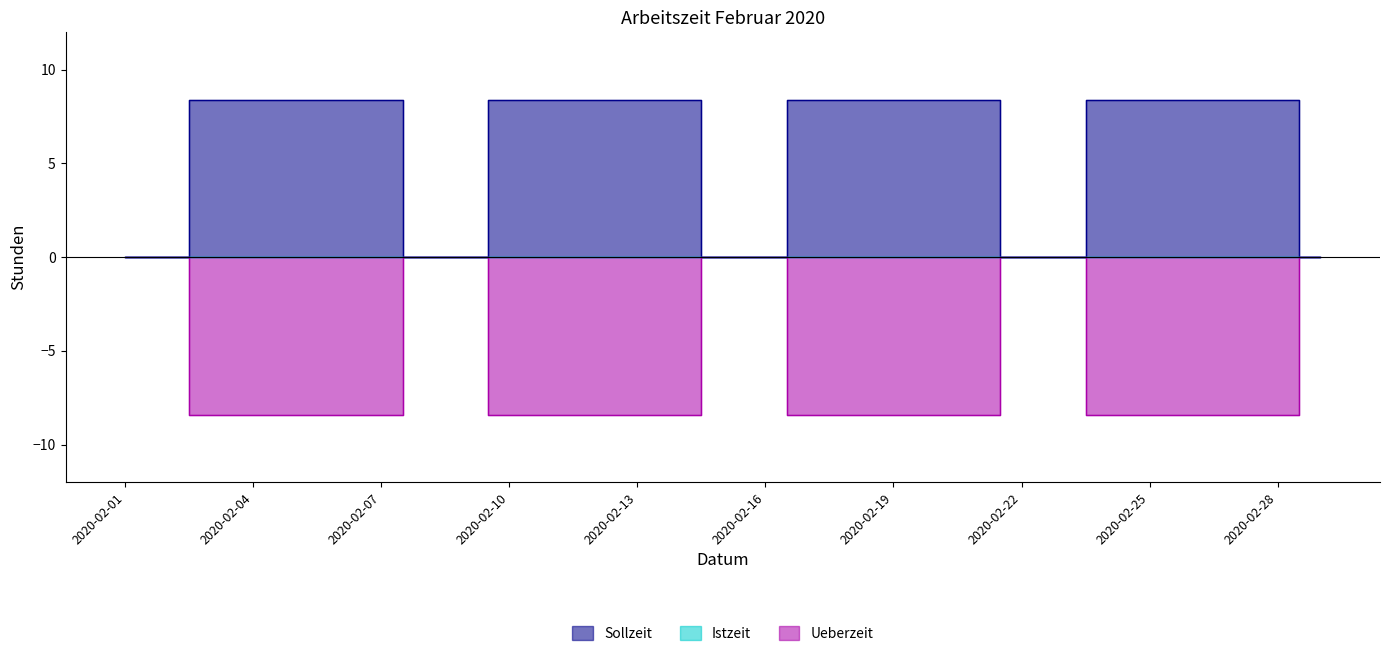

True or false: Sollzeit and Ueberzeit intersect in this chart.

False